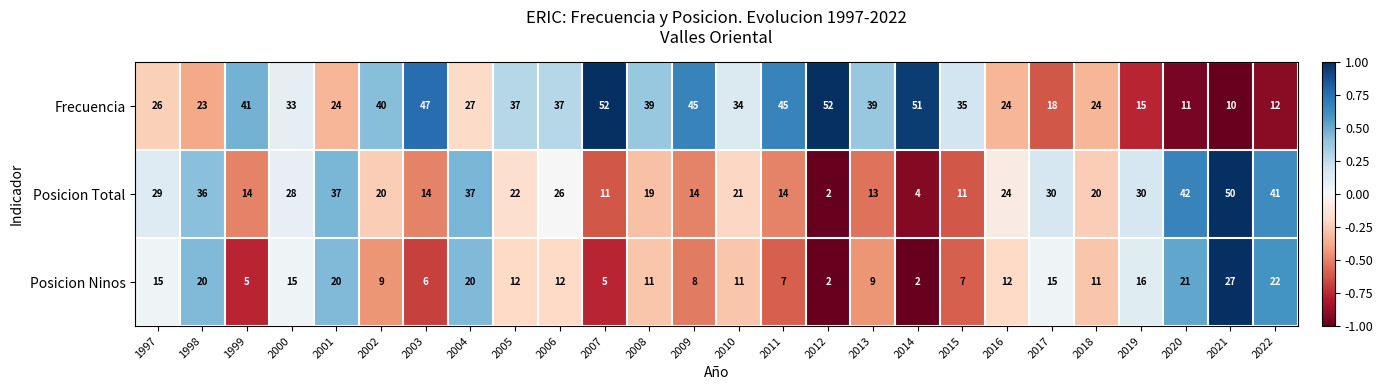

How many values in the Posicion Ninos series are below 12?

13